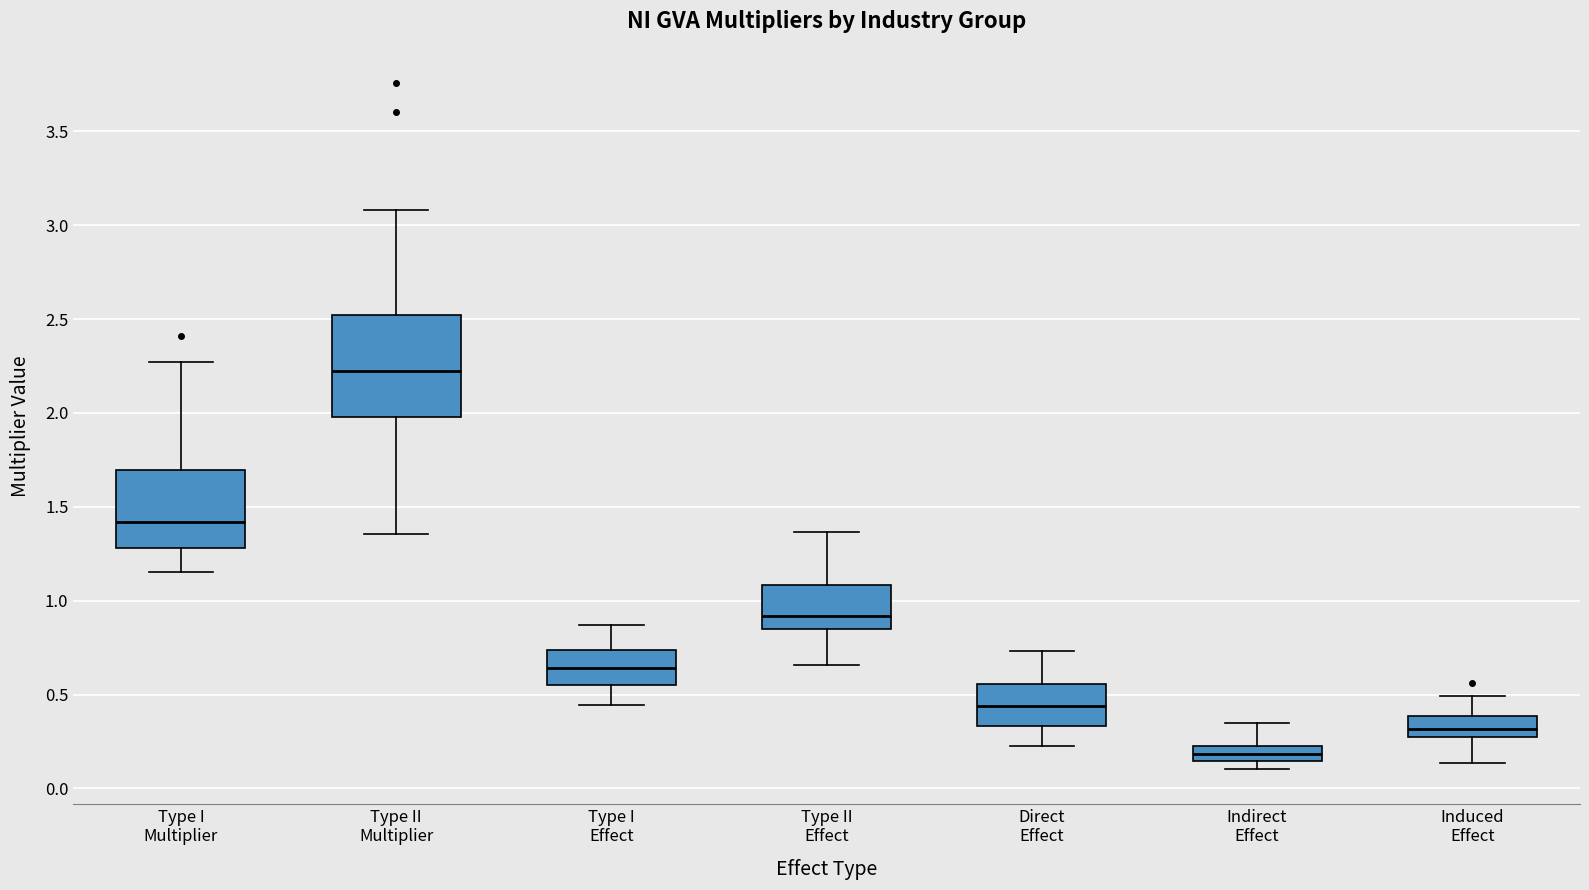

Where is the lower edge of the box for Type I Effect on the y-axis? The values are not printed on the chart, so give them approximately, as read against the axis.

0.55